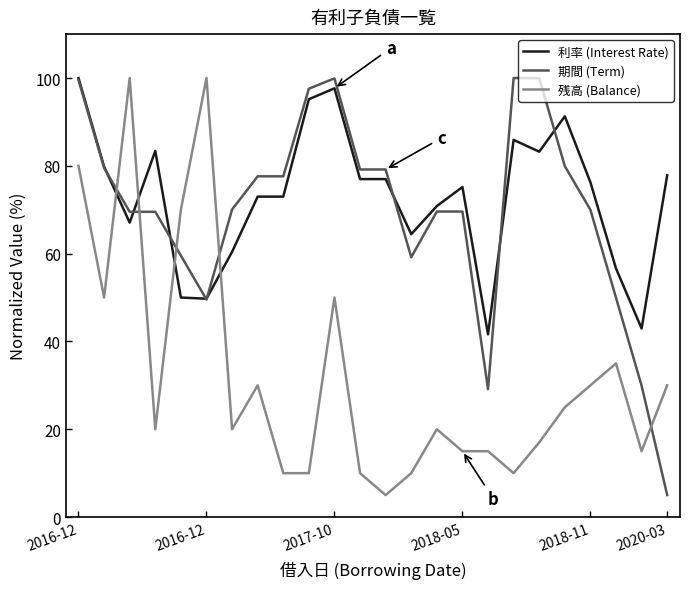

What is the maximum value shown in the chart?

100.0